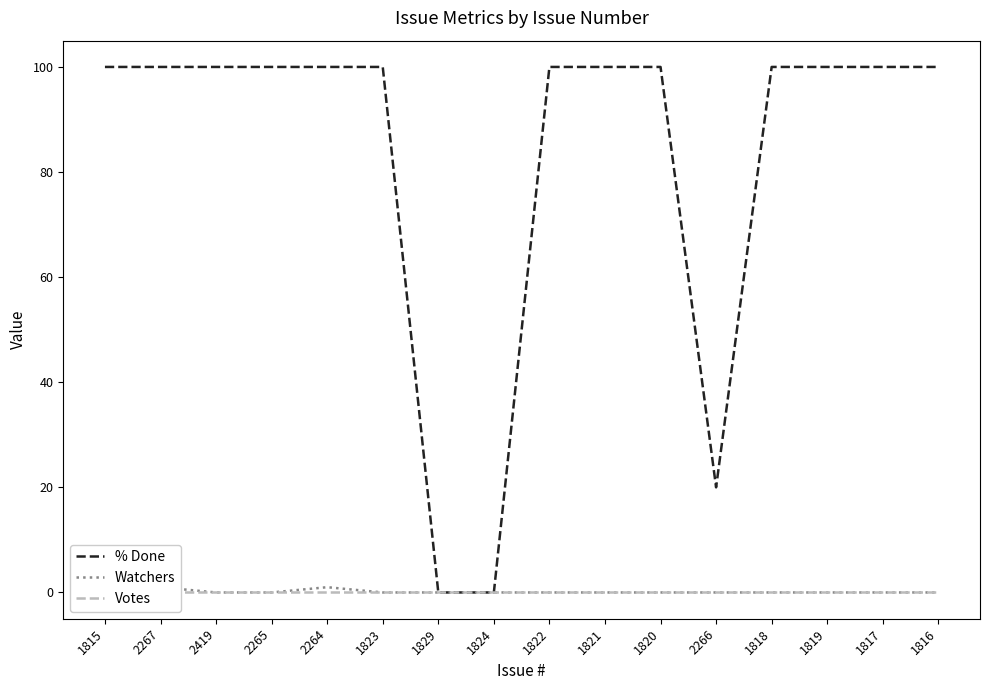

At which category does the chart reach its minimum across all series?

1829